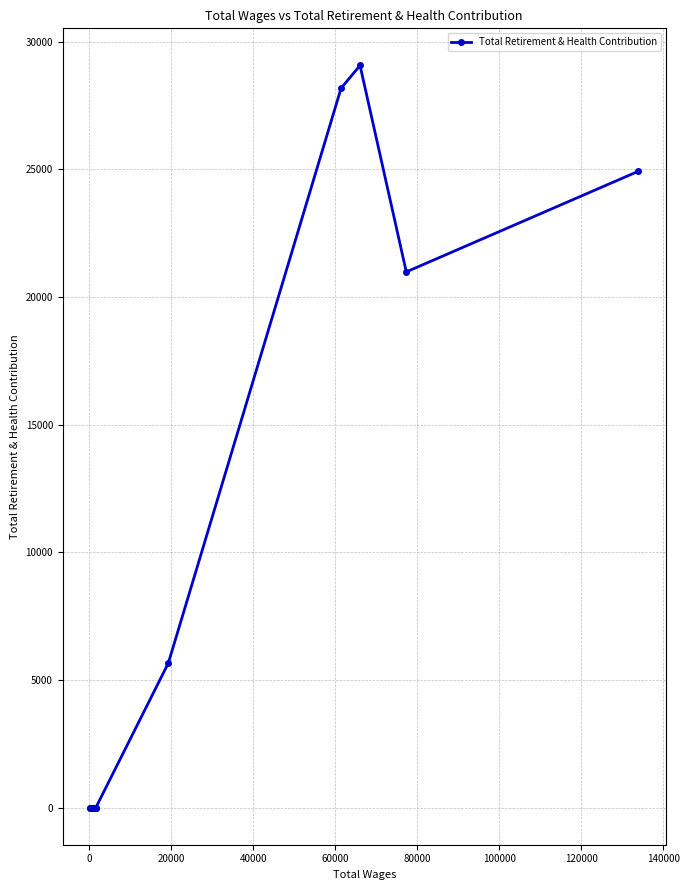

What is the value of the 1st point from the left?

0